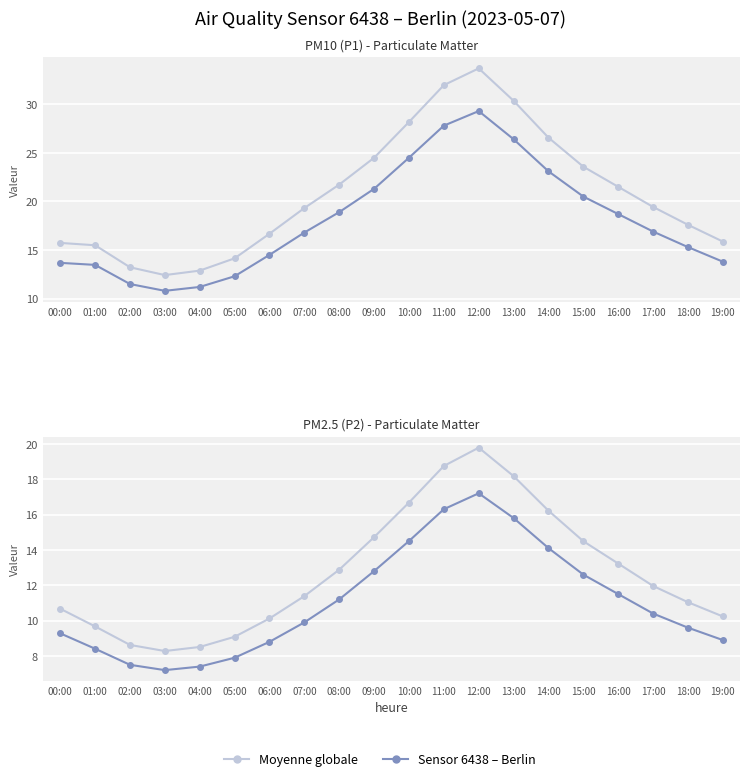

Which label corresponds to the smallest value in the chart?

03:00